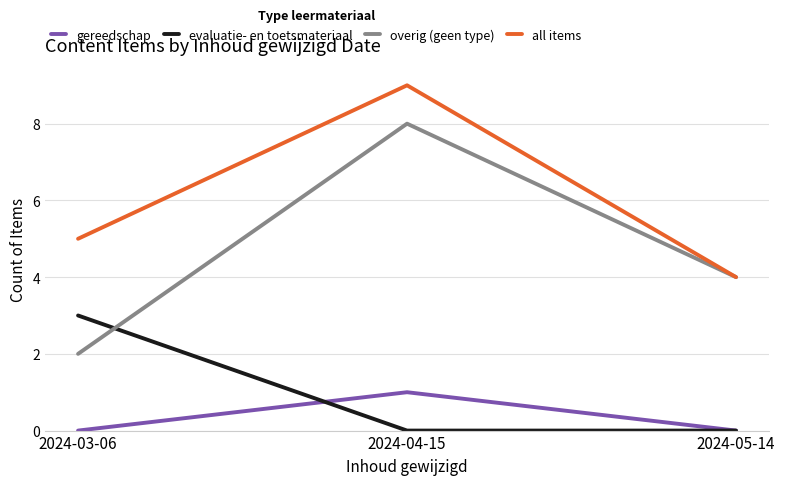

The value of overig (geen type) at 2024-03-06 is 1. True or false?

False